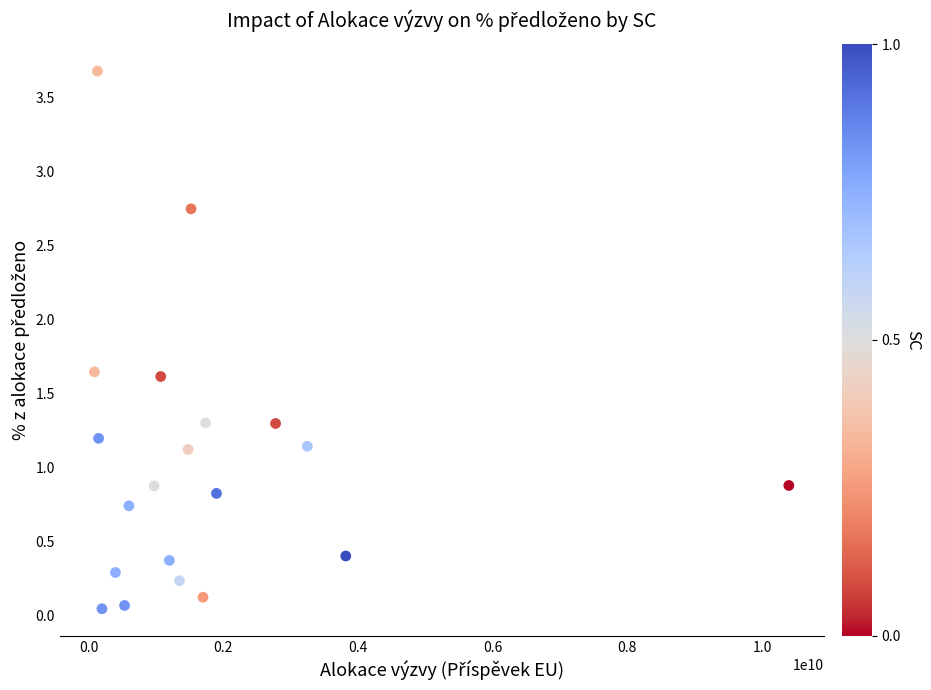

What is the range of Y values (max minus min)?

3.6